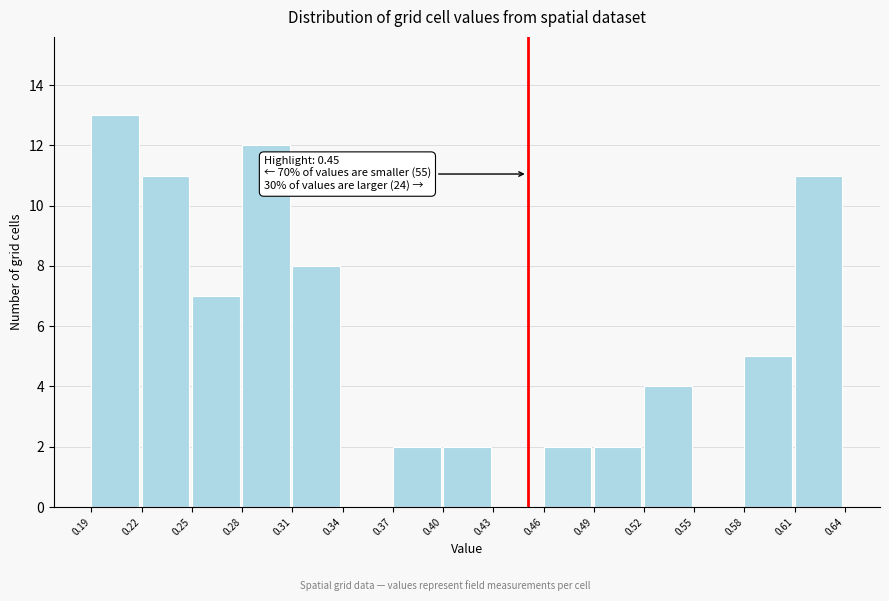

Over which range of the x-axis is the bar tallest?

0.19 to 0.22